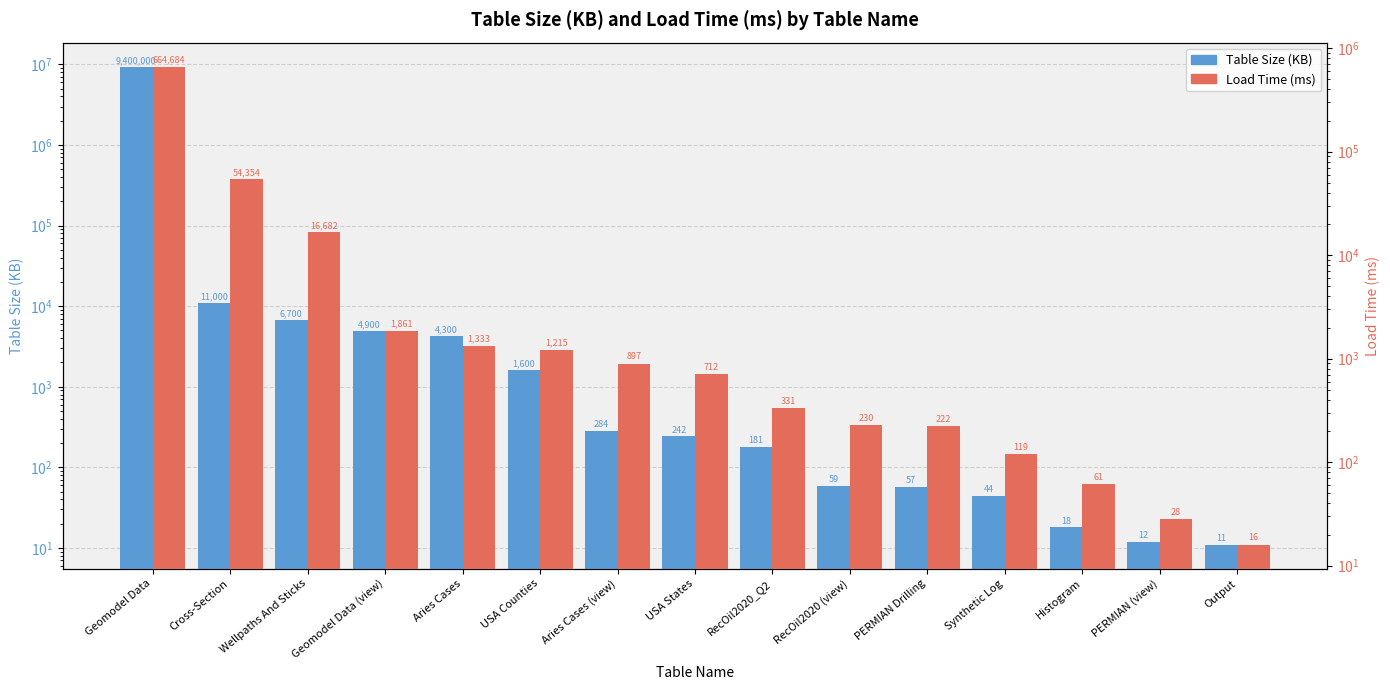

At which label does Load Time (ms) reach its minimum?

Output